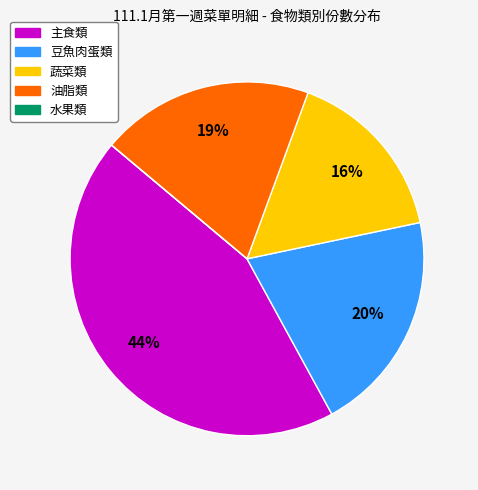

The 主食類 slice represents 57% of the pie. True or false?

False